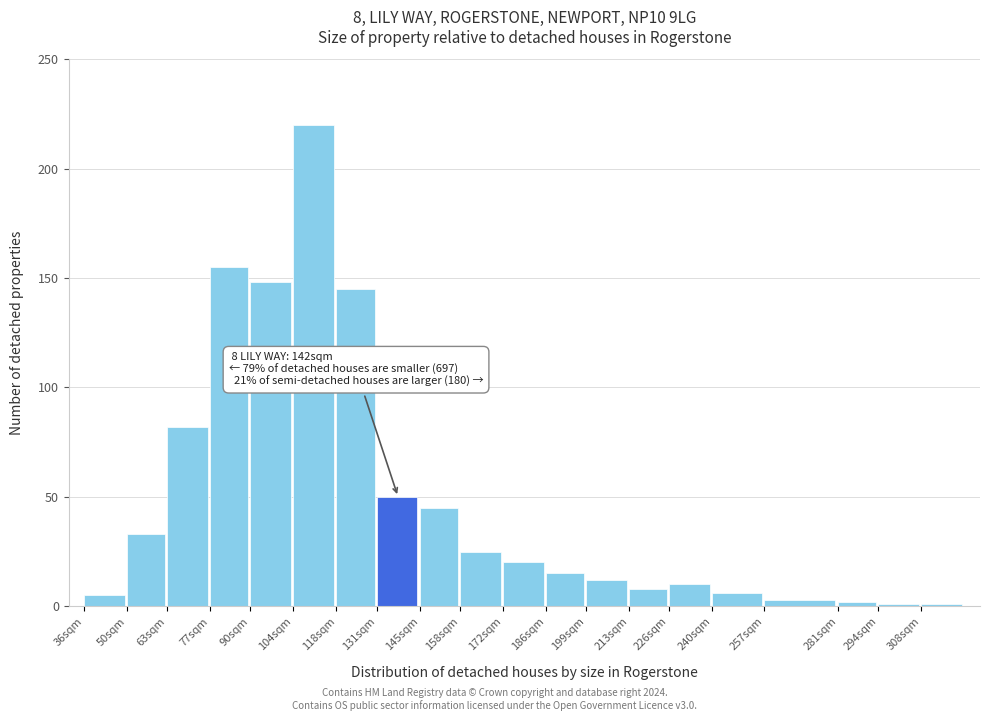

Reading left to right, extract all data points from this chart.

36sqm=5	50sqm=33	63sqm=82	77sqm=155	90sqm=148	104sqm=220	118sqm=145	131sqm=50	145sqm=45	158sqm=25	172sqm=20	186sqm=15	199sqm=12	213sqm=8	226sqm=10	240sqm=6	257sqm=3	281sqm=2	294sqm=1	308sqm=1